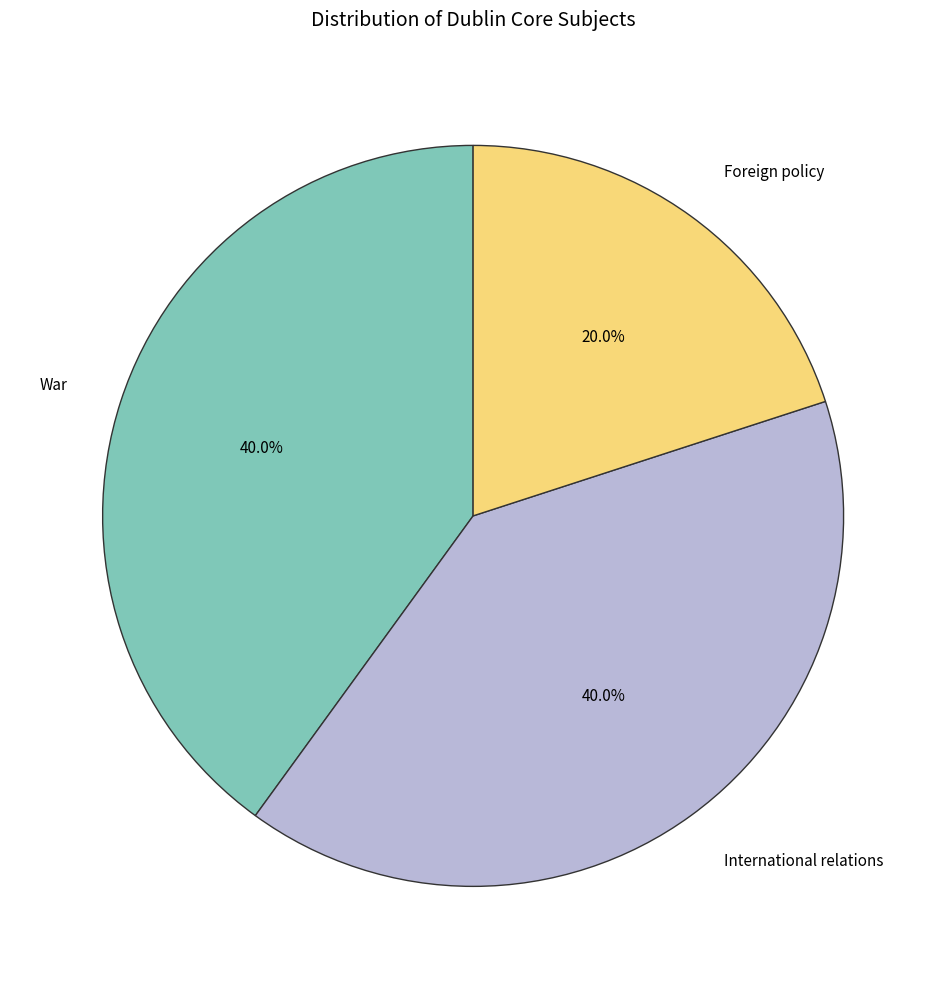

Is there any slice that represents more than half of the pie?

No